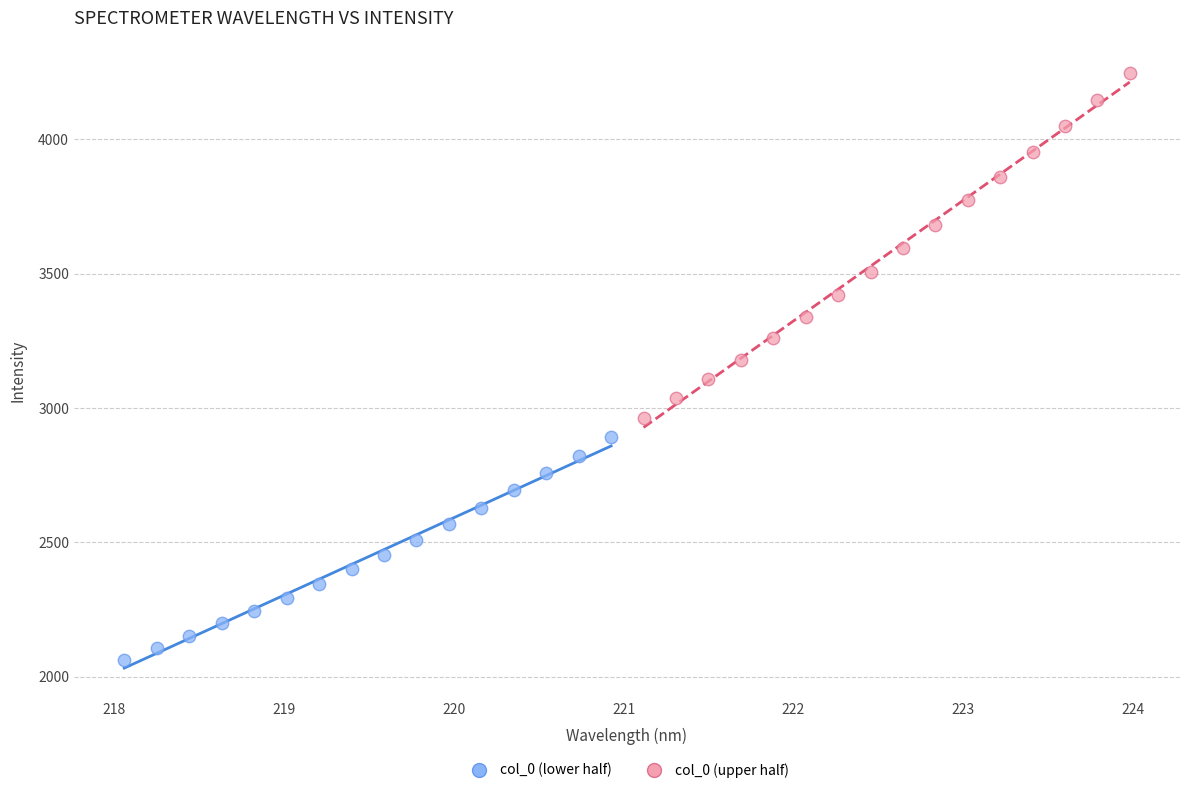

Which series reaches the maximum Y coordinate?

col_0 (upper half)